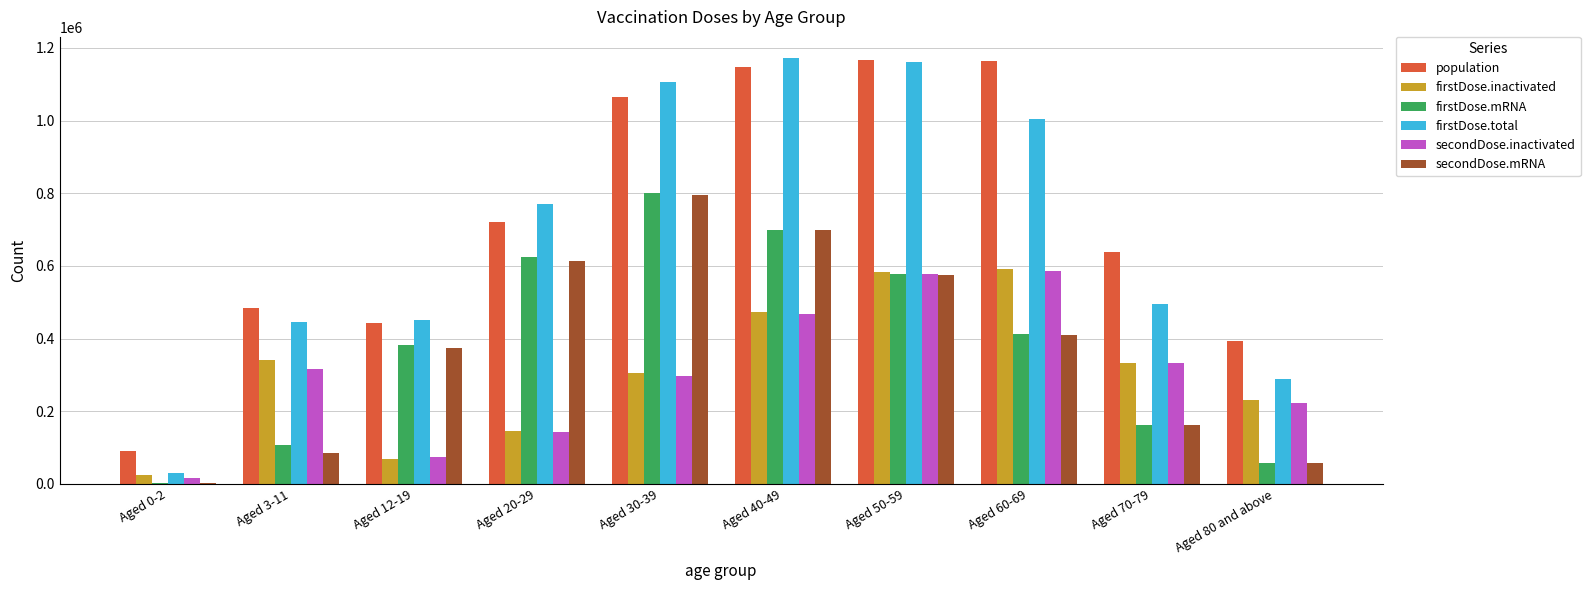

The value of firstDose.mRNA at Aged 70-79 is 160976. True or false?

True